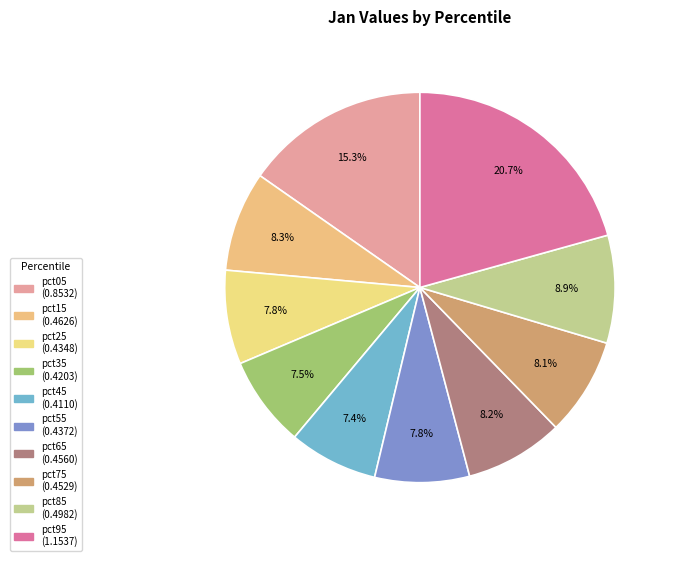

Which category has the smallest portion of the pie?

pct45